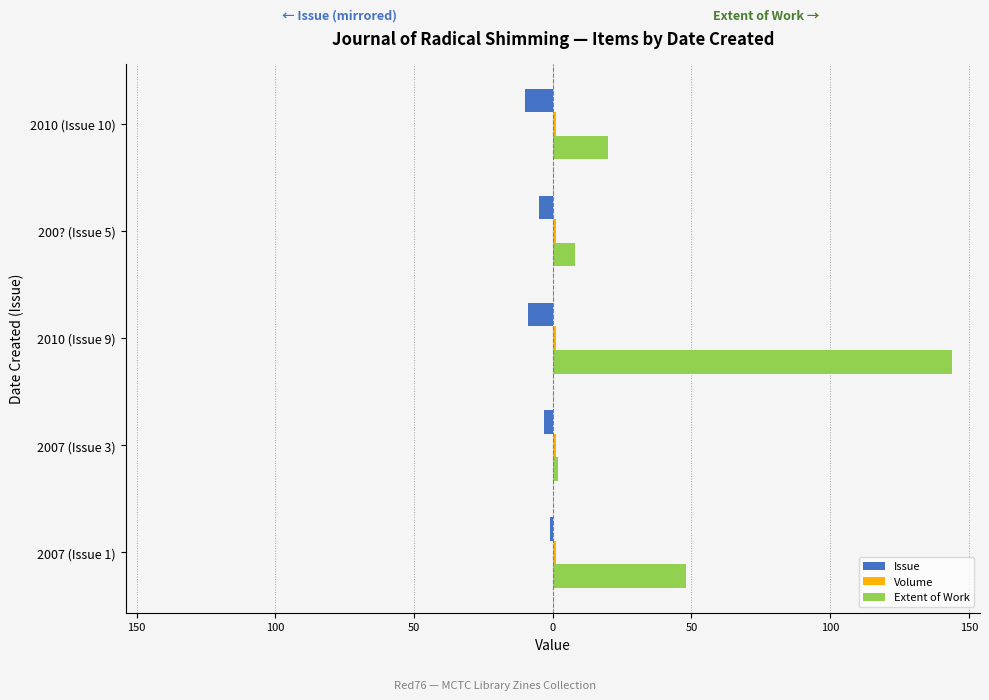

How many Issue values are between -9 and -3?

3